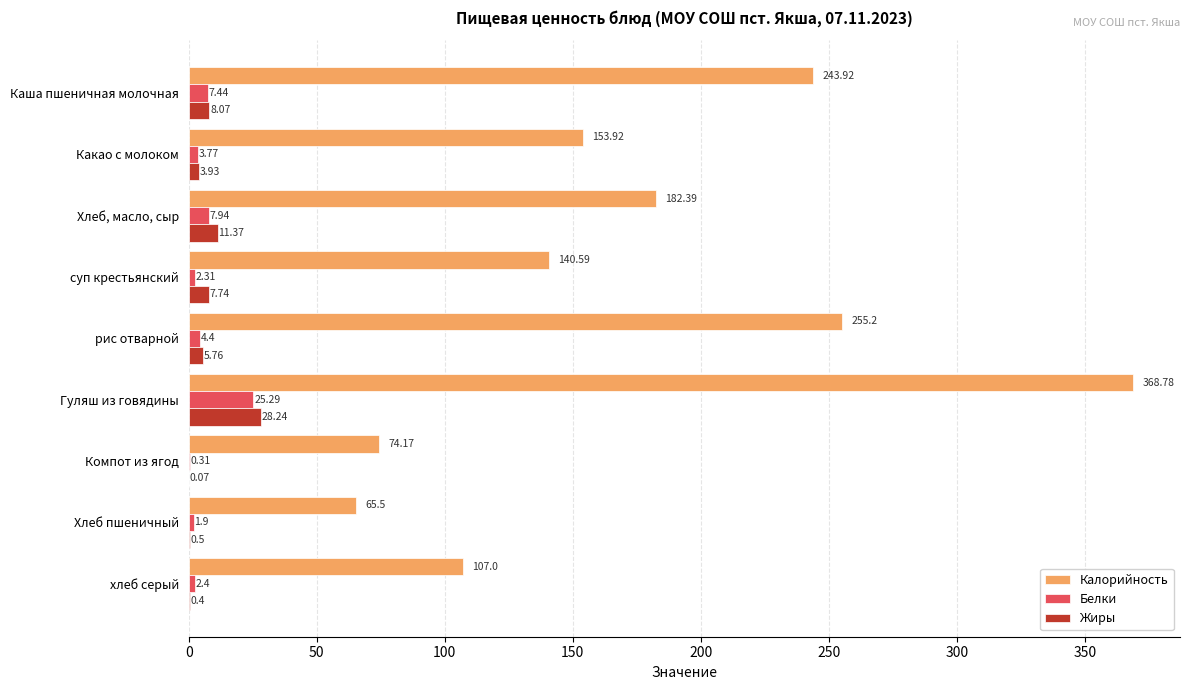

Which category has the highest value across all series?

Гуляш из говядины